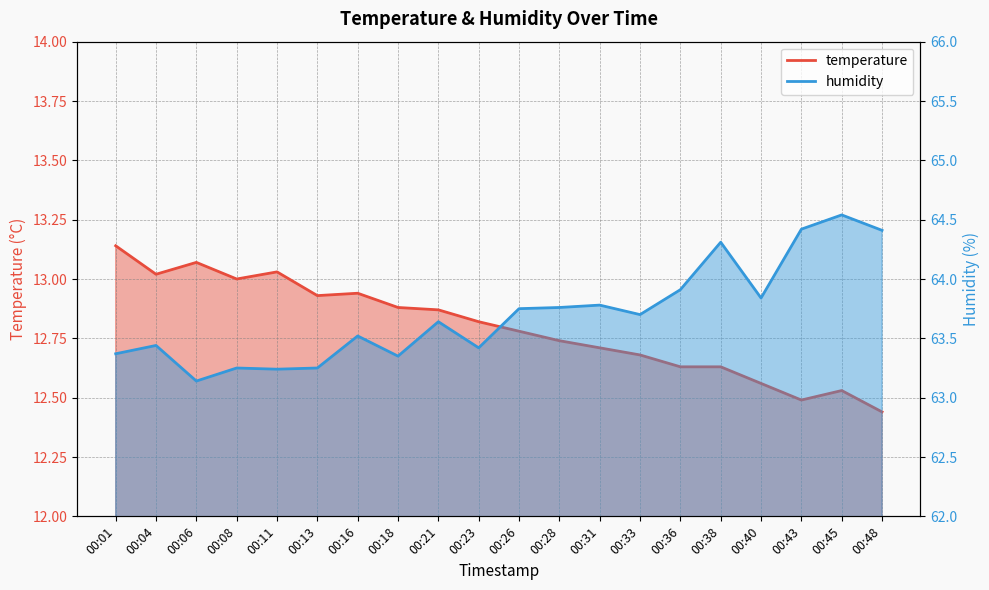

What is the average value of the temperature series?

12.8